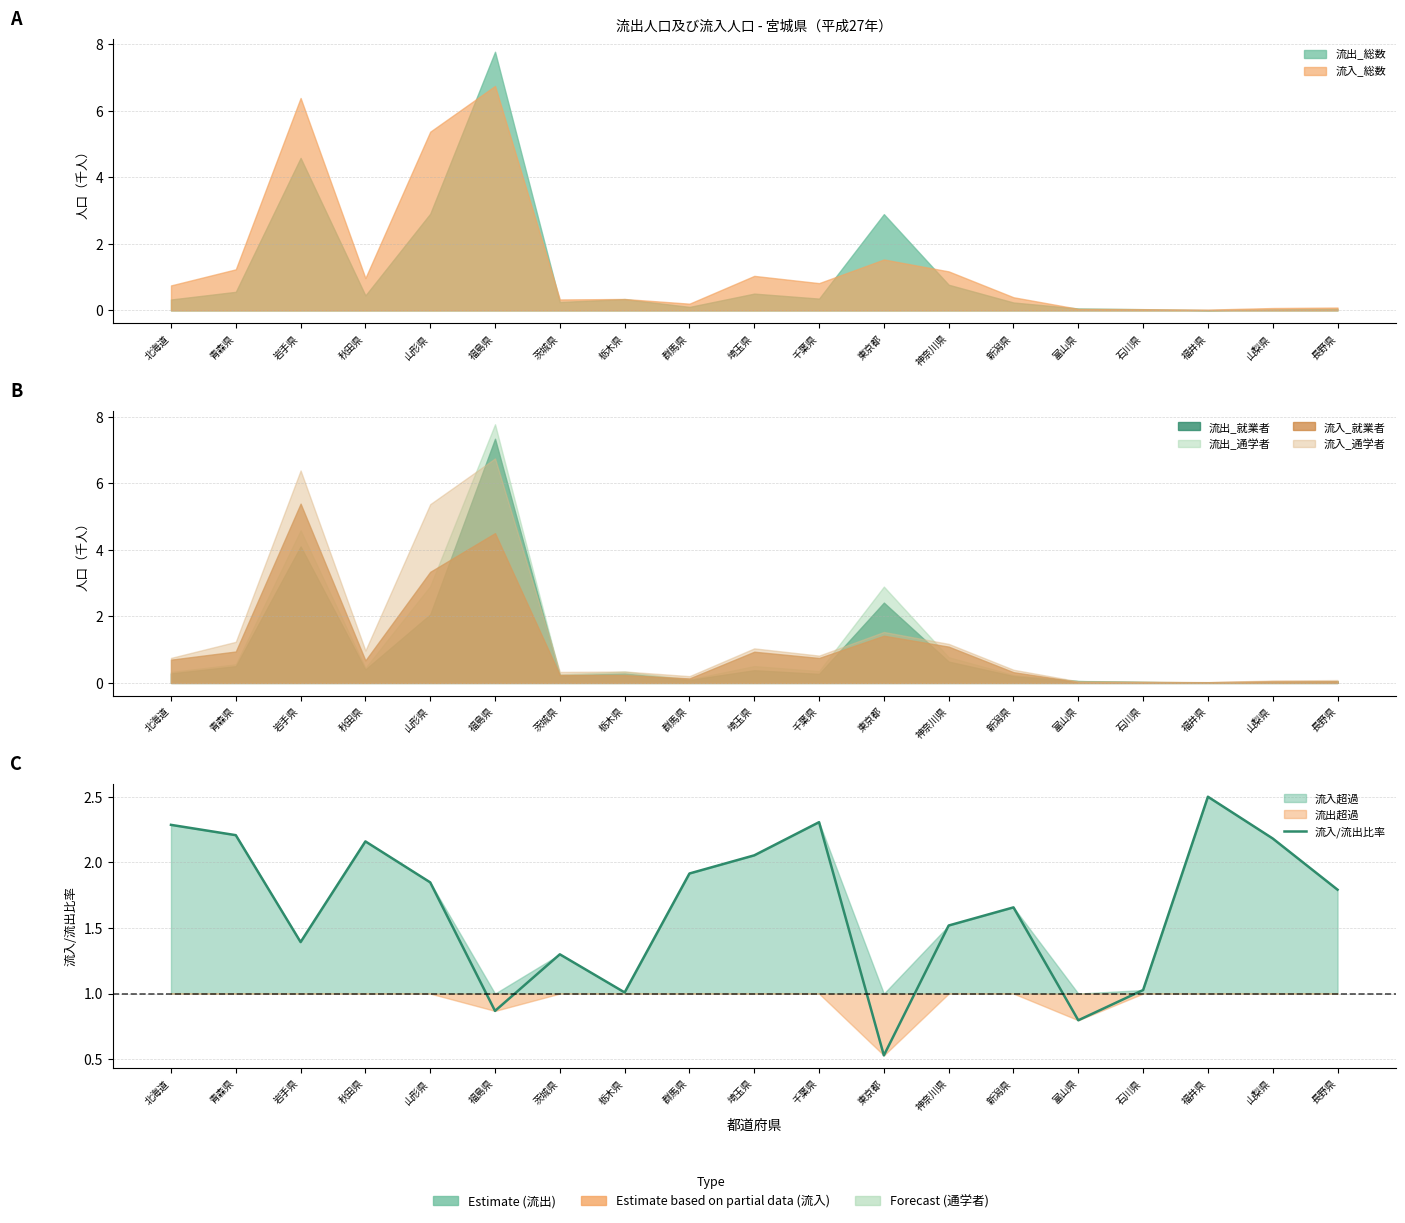

What is the label of the 7th point from the right?

神奈川県